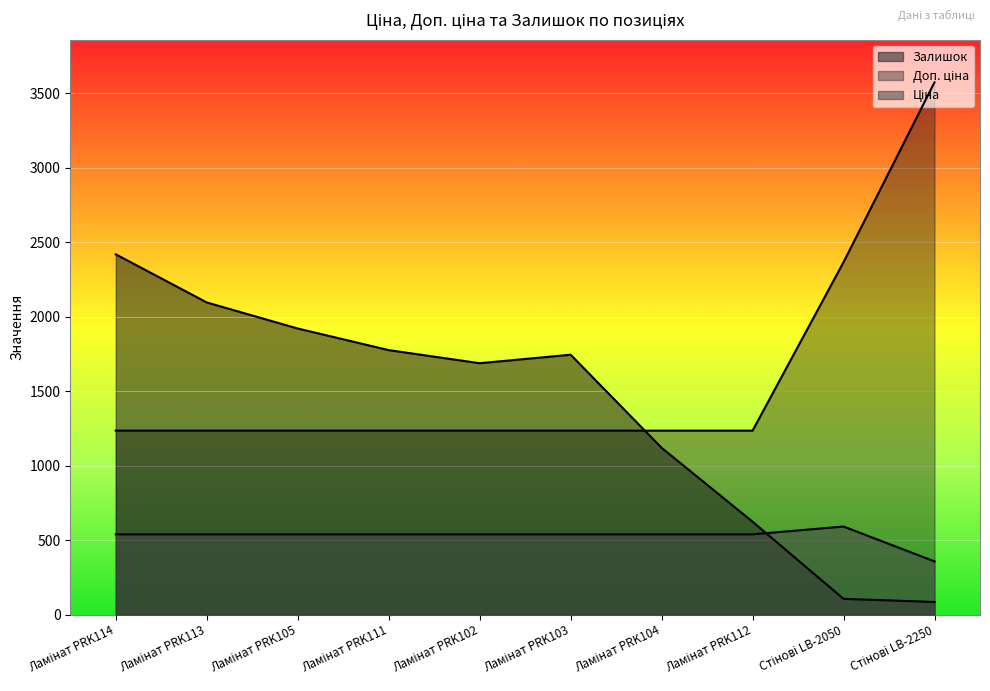

True or false: Ціна has more than 2 interior local peaks.

False